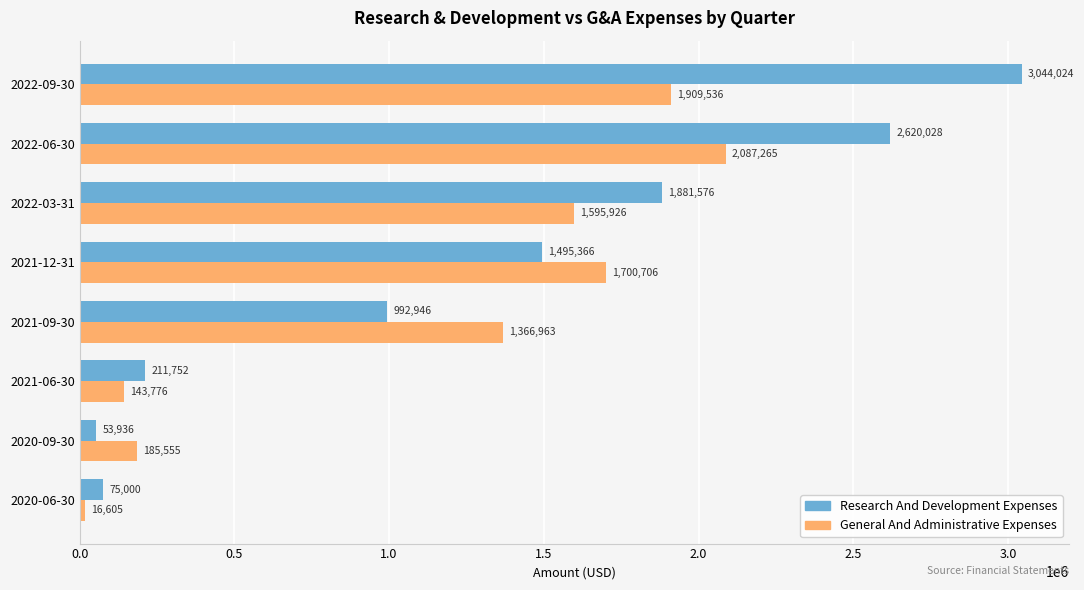

What is the total value across all series at 2022-06-30?

4707293